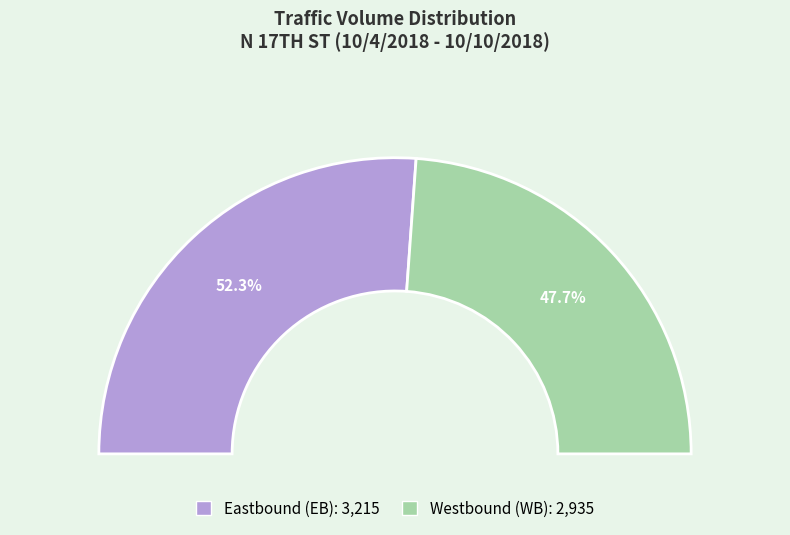

What is the change in value from Eastbound (EB) to Westbound (WB)?

-280